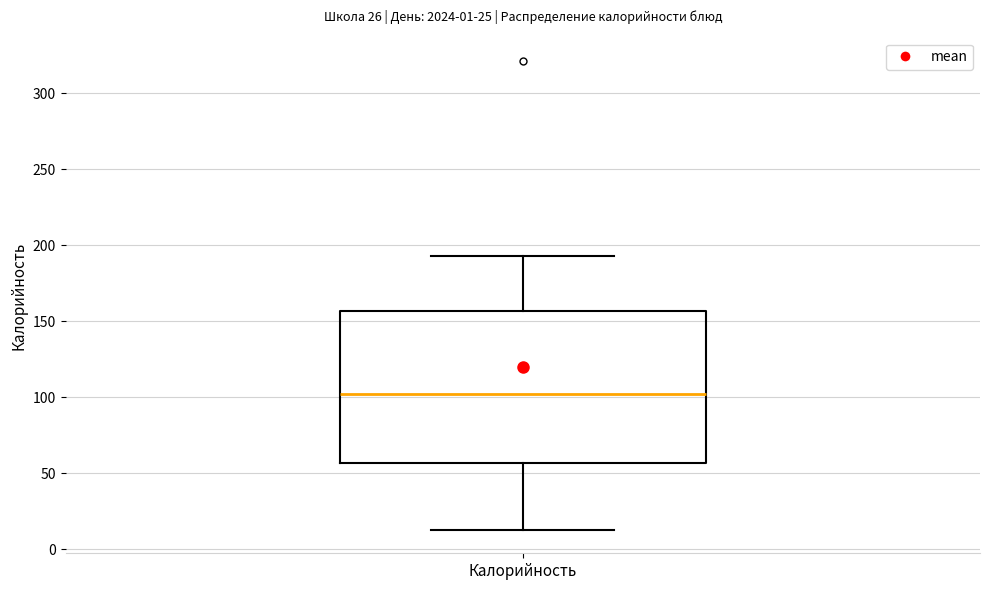

Read this box plot against the y-axis: the position of the median line, the range covered by the box, and the ends of both whiskers. The values are not printed on the chart, so give them approximately, as read against the axis.

median 100, box 55 to 155, whiskers 15 to 195